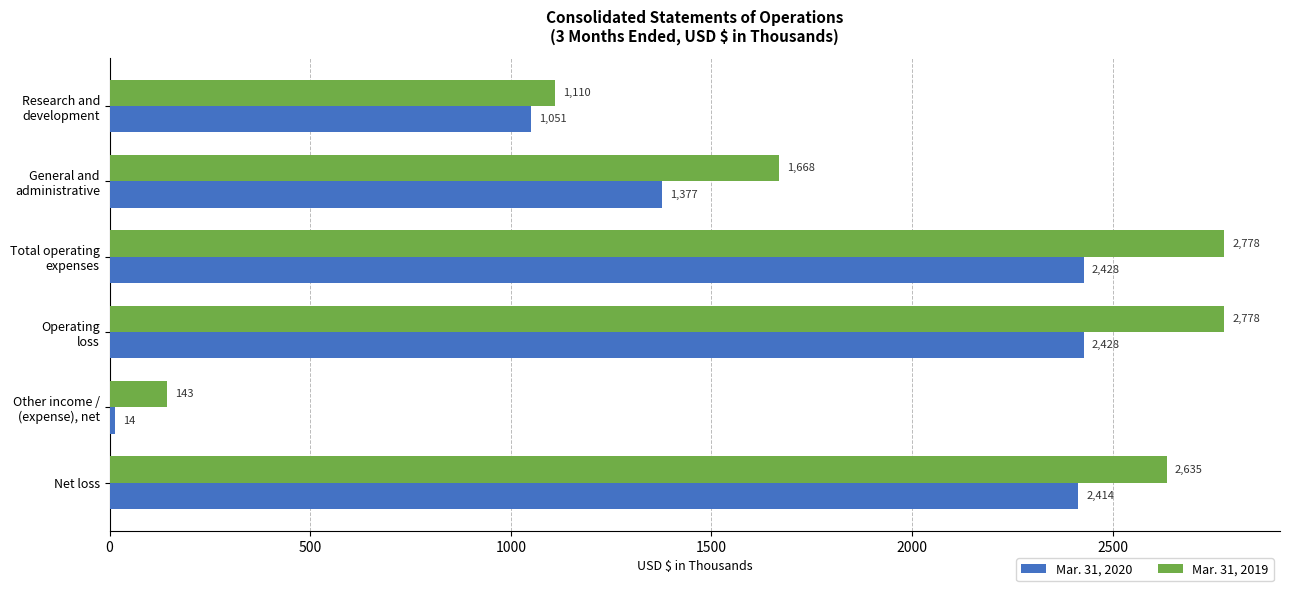

What is the lowest value of the Mar. 31, 2019 series?

143